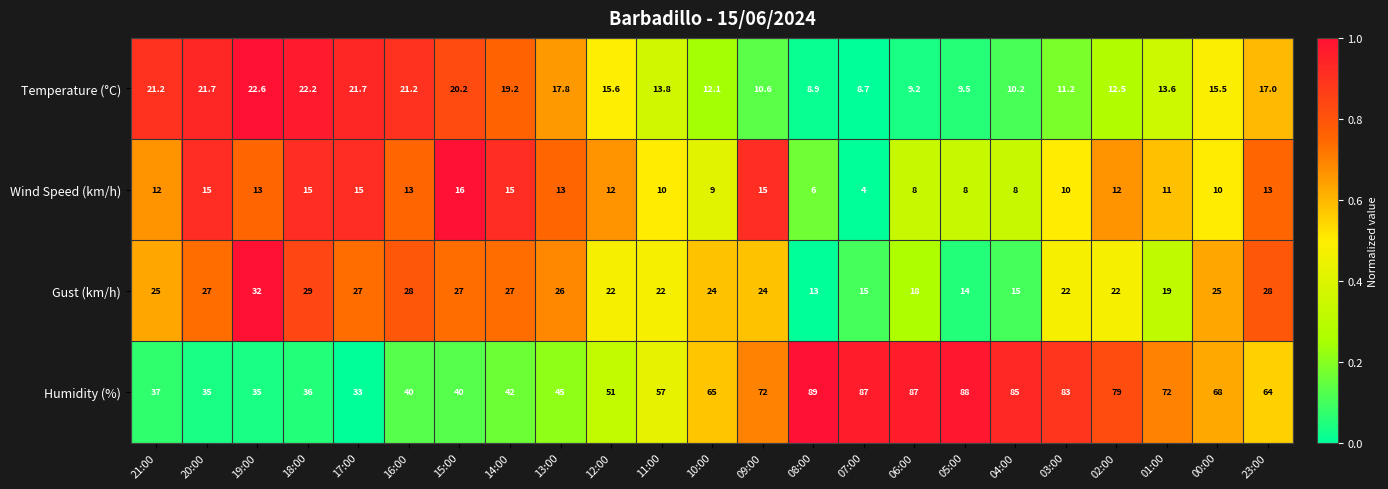

What is the difference between the maximum and minimum values in the Gust (km/h) series?

19.0